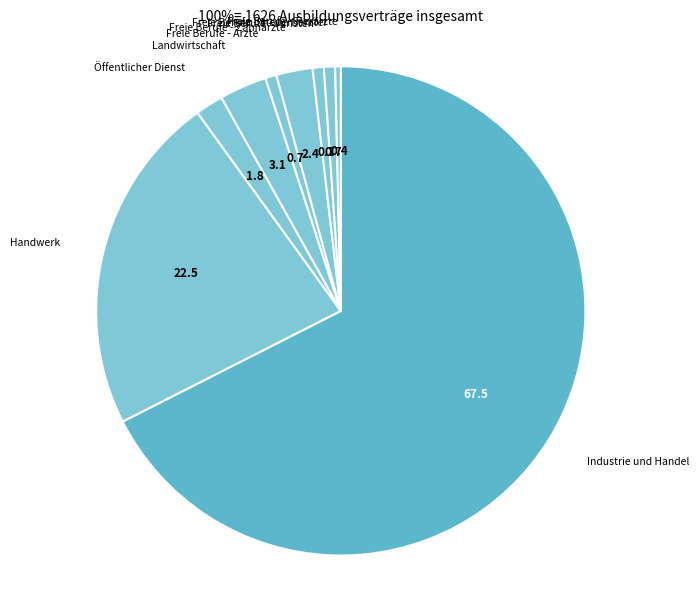

Do Industrie und Handel and Freie Berufe - Tierärzte together represent more than half of the pie?

Yes